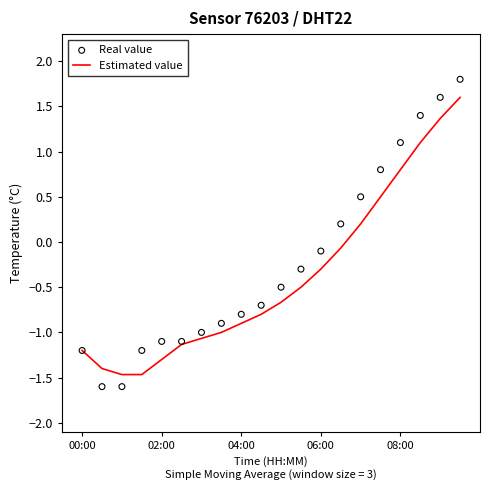

At how many categories does at least one series exceed 0?

7